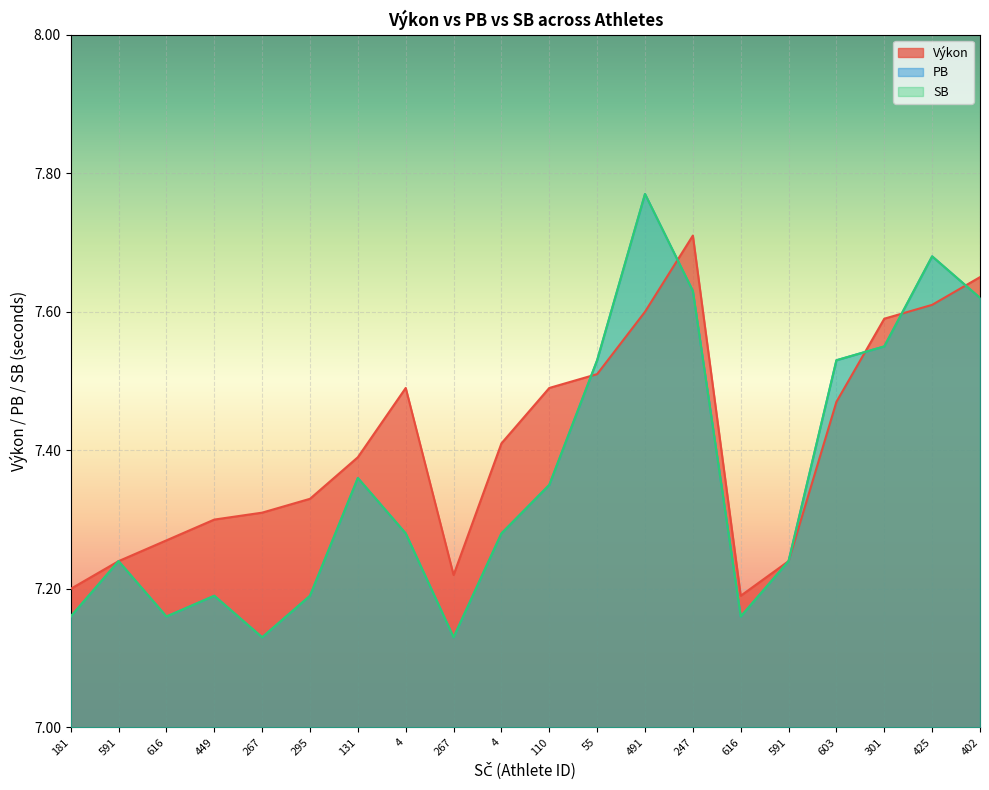

At which label does Výkon reach its minimum?

616